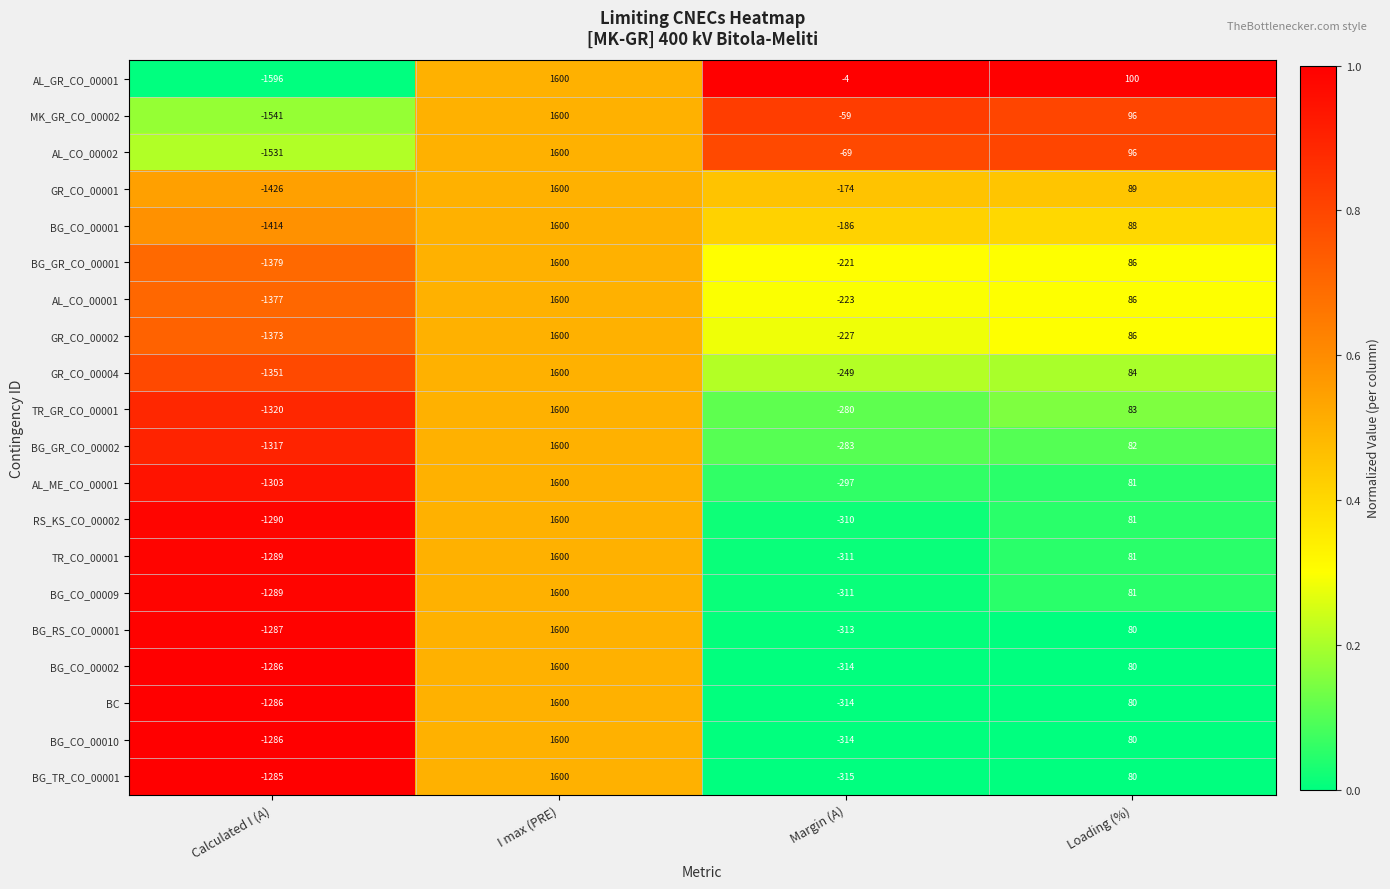

At which category does the chart reach its minimum across all series?

Calculated I (A)